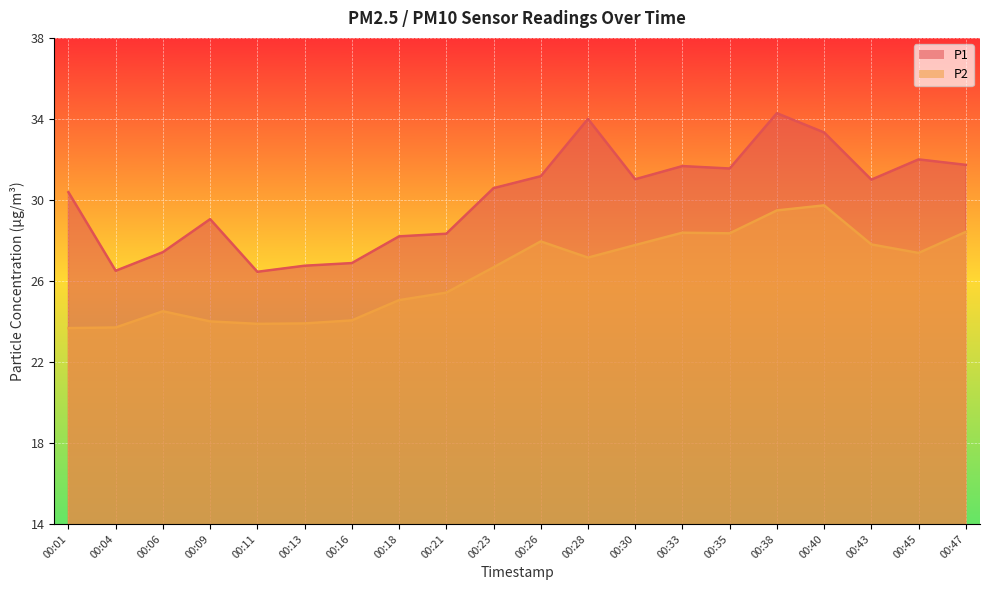

In P2, how many points are higher than both neighbors (excluding endpoints)?

4